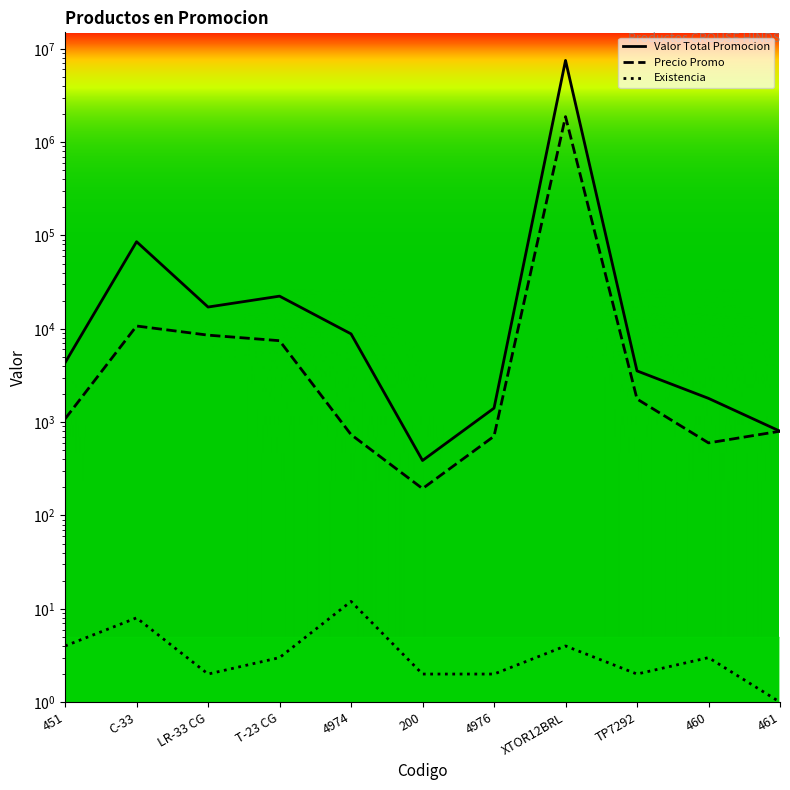

The Valor Total Promocion series shows 2280 at 451. True or false?

False